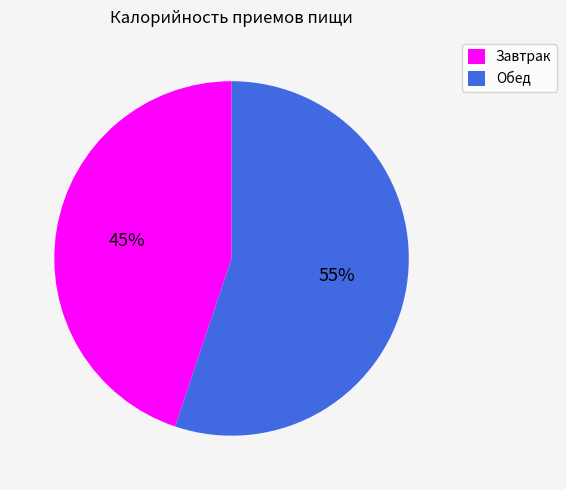

What percentage is the Обед slice, to the nearest percent?

55%